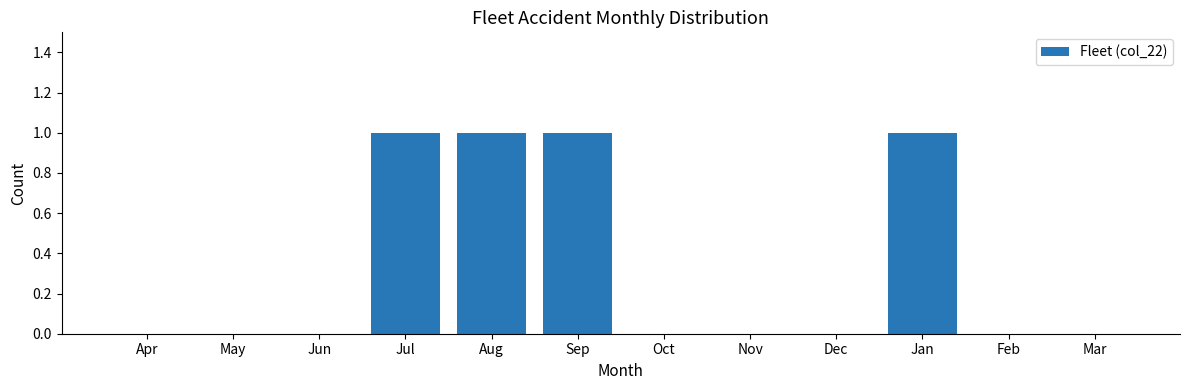

Reading left to right, list all the values displayed in this chart.

Apr=0	May=0	Jun=0	Jul=1	Aug=1	Sep=1	Oct=0	Nov=0	Dec=0	Jan=1	Feb=0	Mar=0